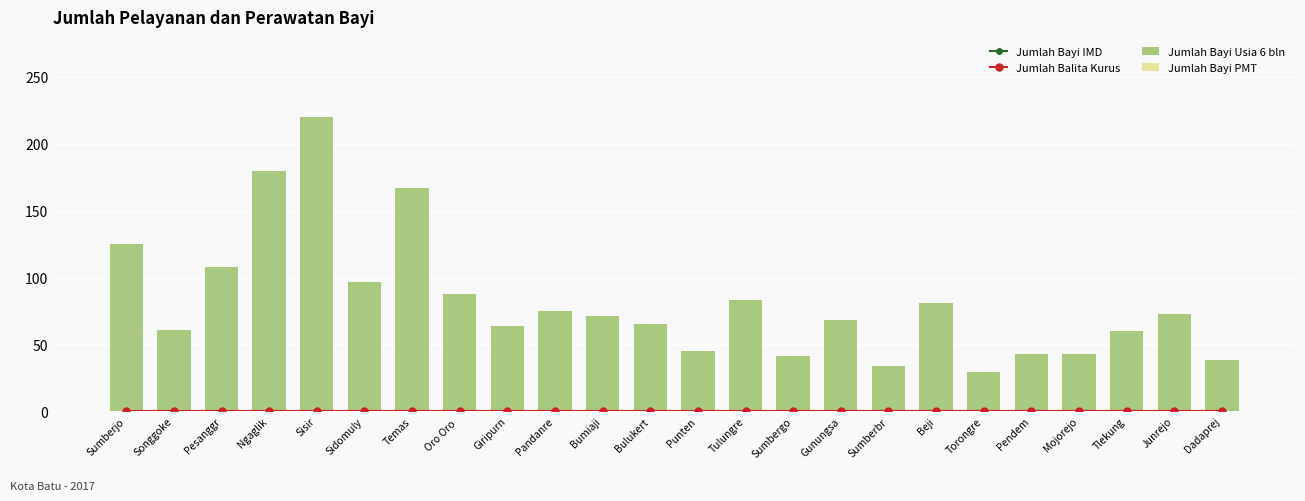

How many data points does each series have?

24